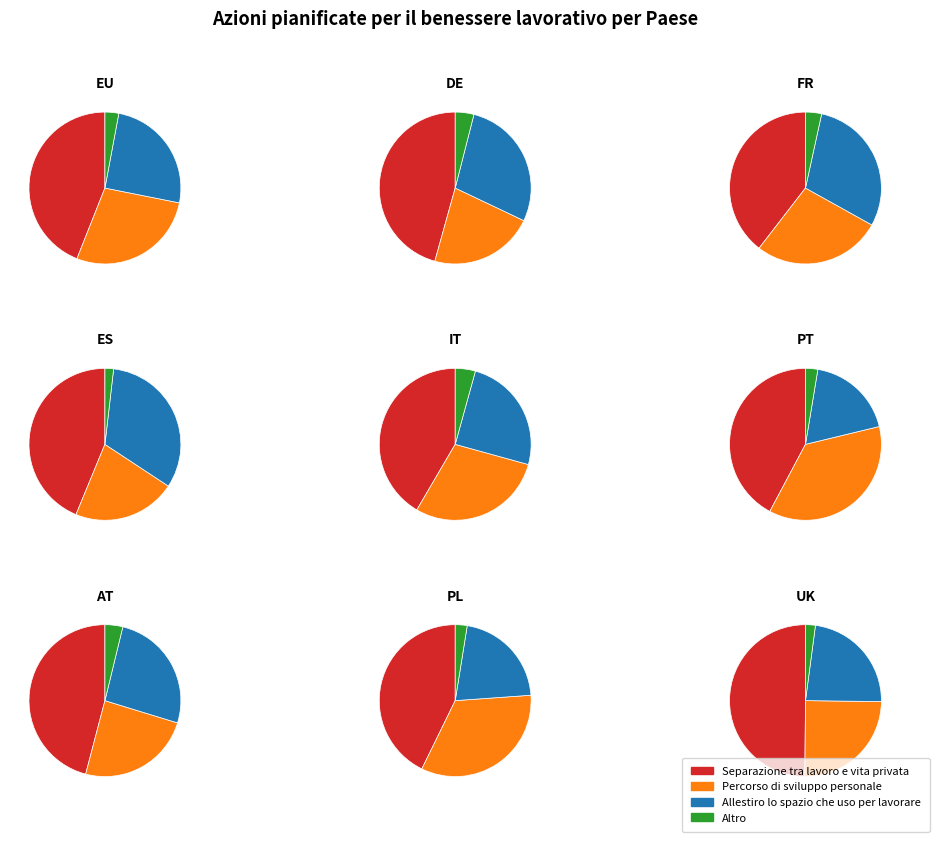

To the nearest percent, what is the combined percentage of UK and PL?

27%